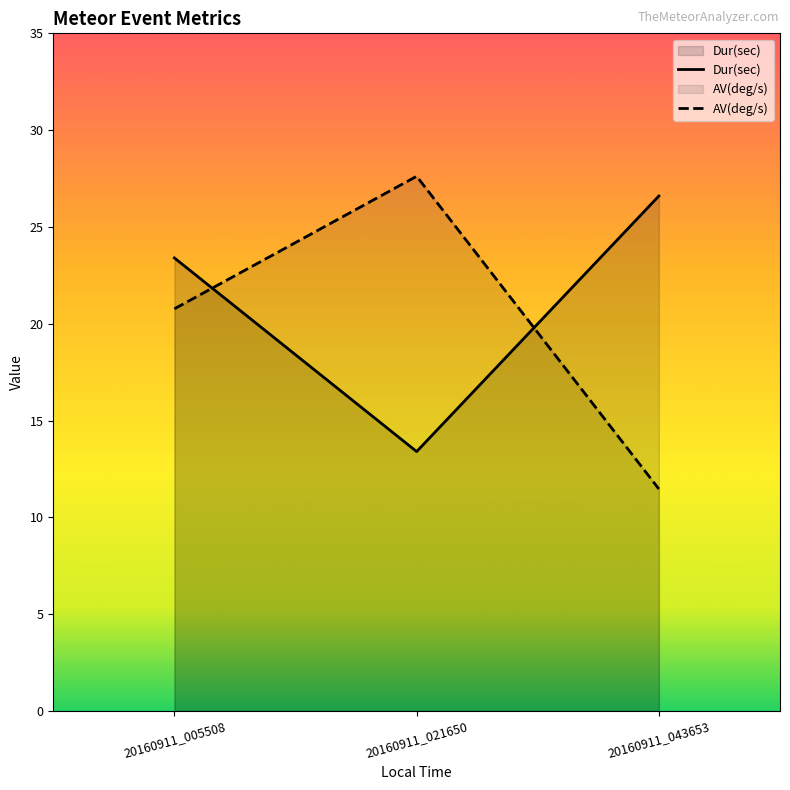

How many data points does each series have?

3